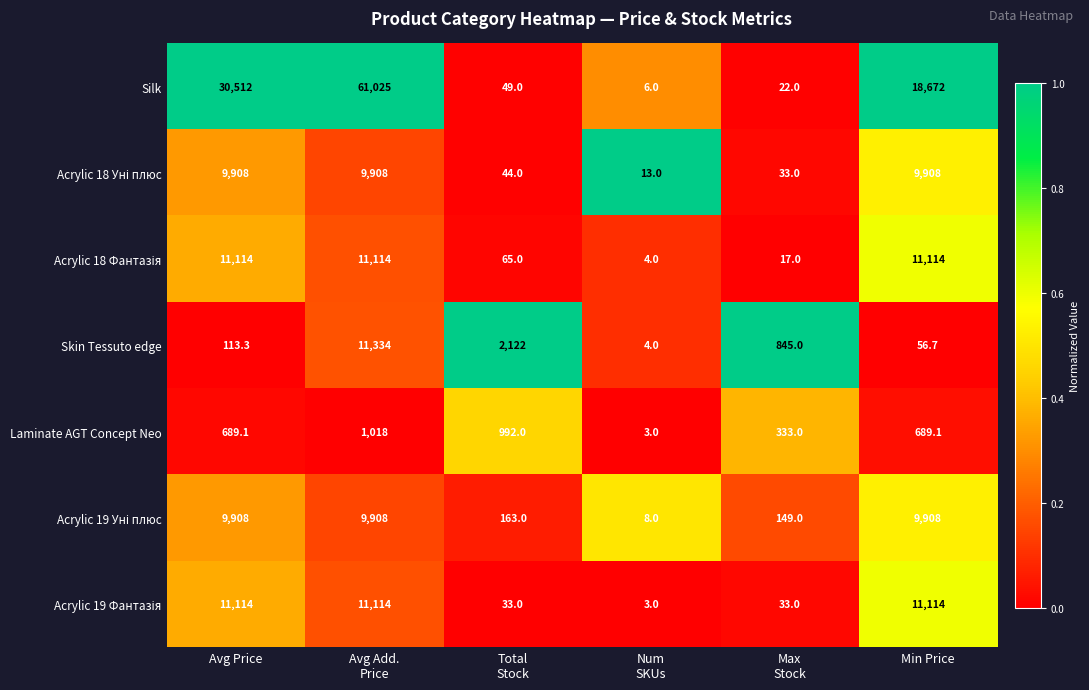

What is the maximum value for Silk?

61025.0